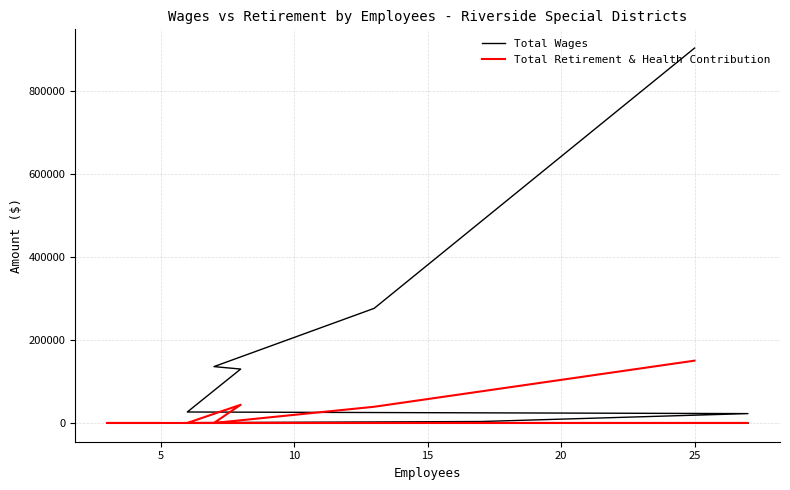

Which series has the widest spread of values?

Total Wages